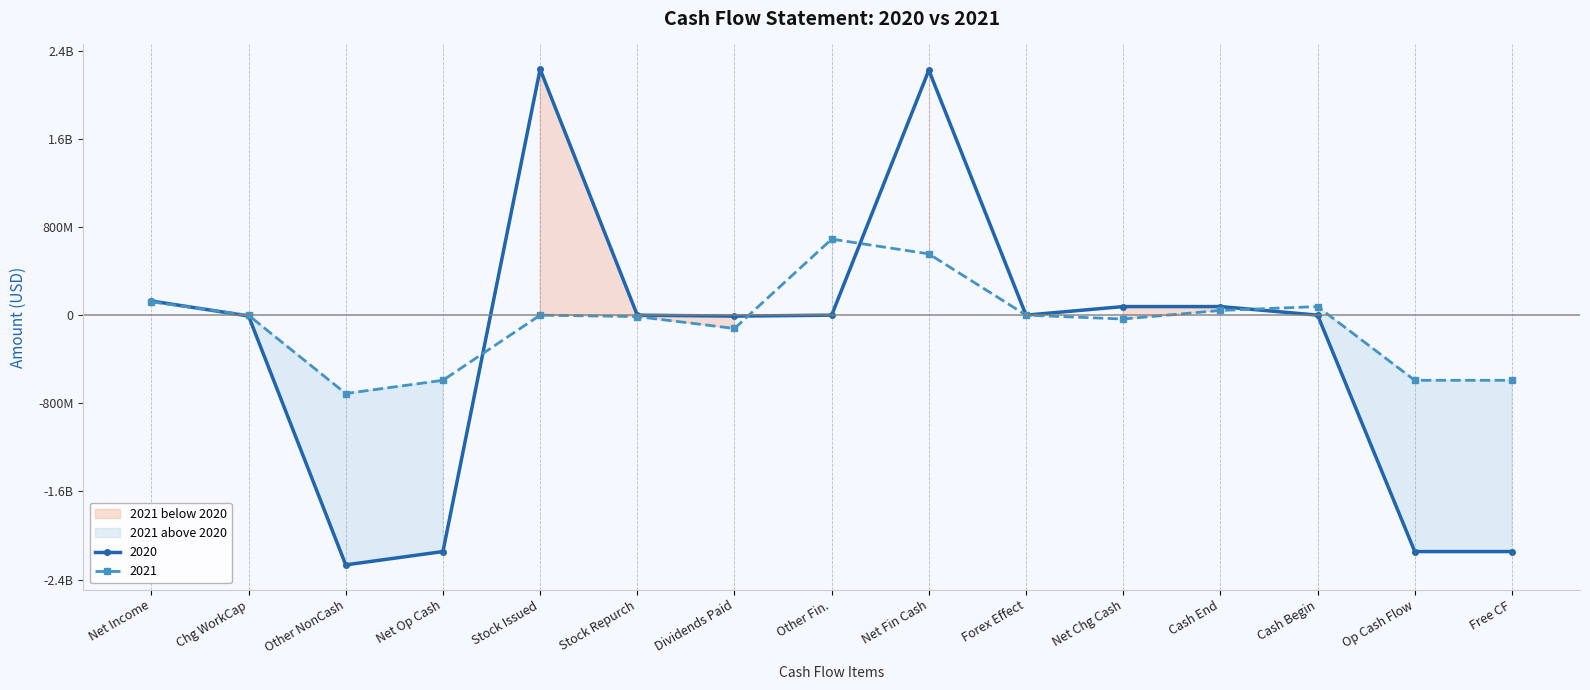

How many distinct data groups are displayed?

2